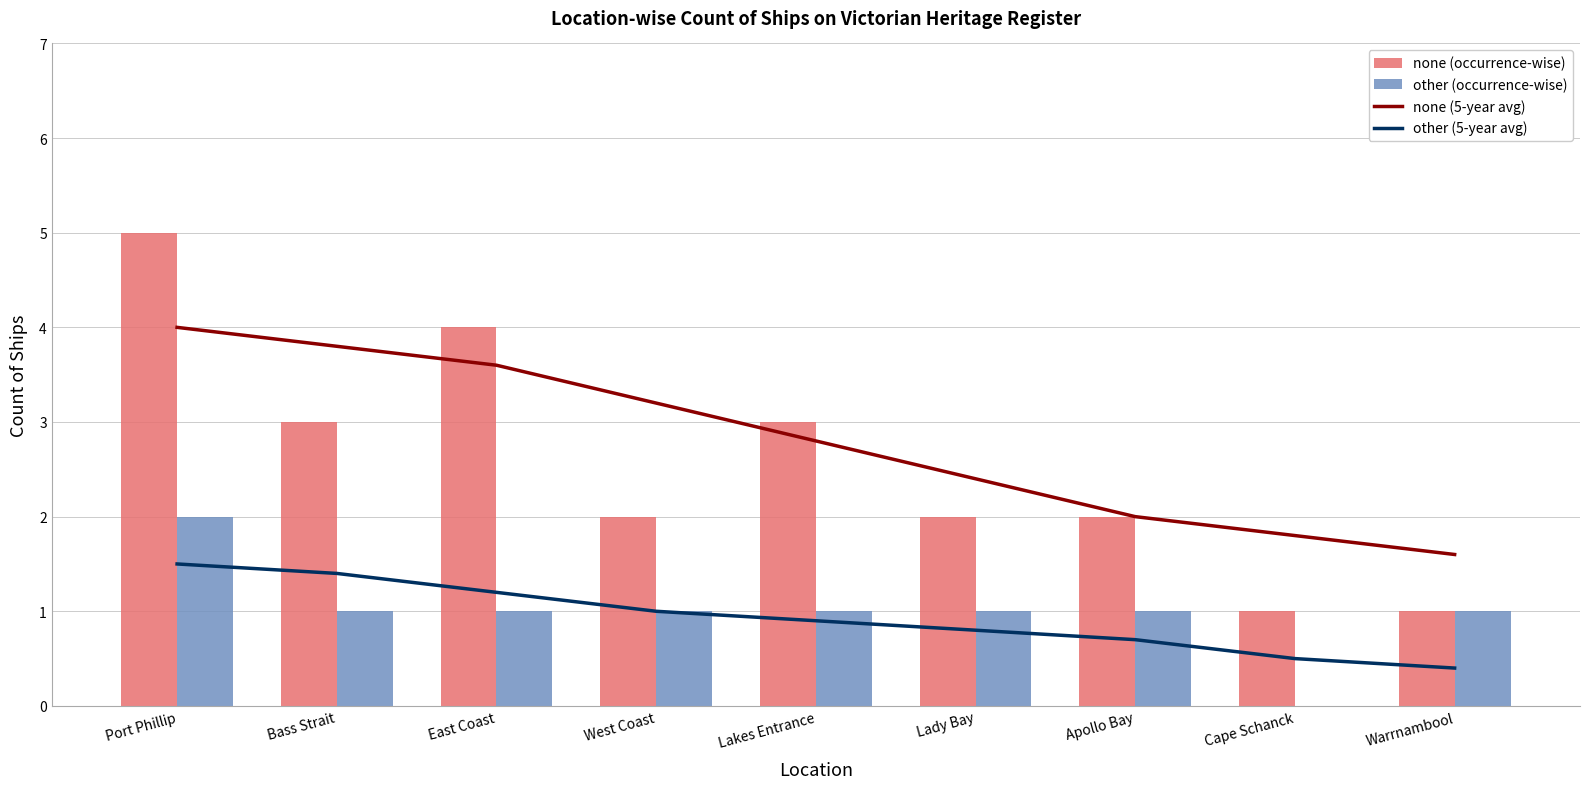

What position from the left is Apollo Bay?

7